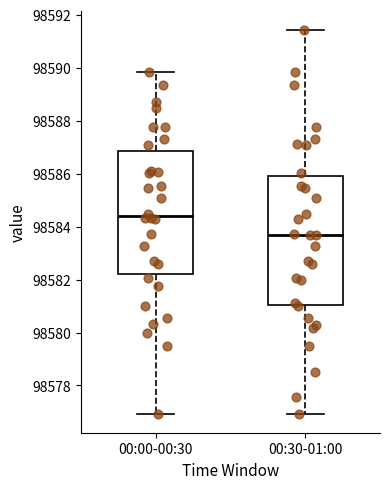

Where is the upper edge of the box for 00:30-01:00 on the y-axis? The values are not printed on the chart, so give them approximately, as read against the axis.

98586.0